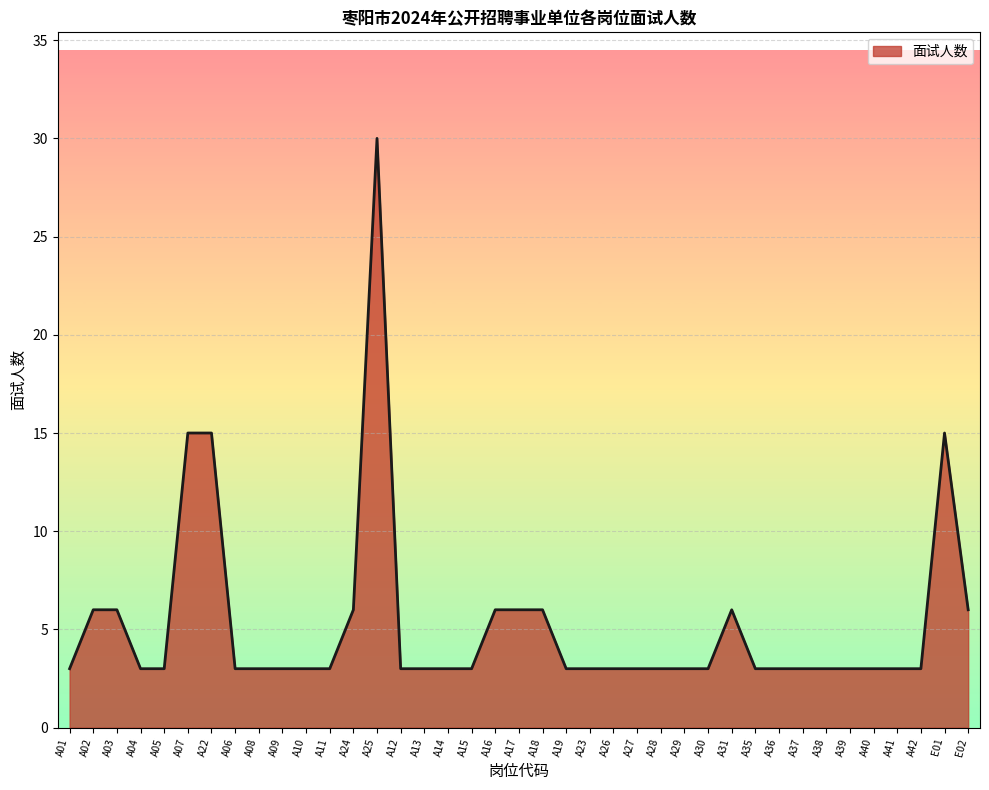

What position from the right is A04?

36